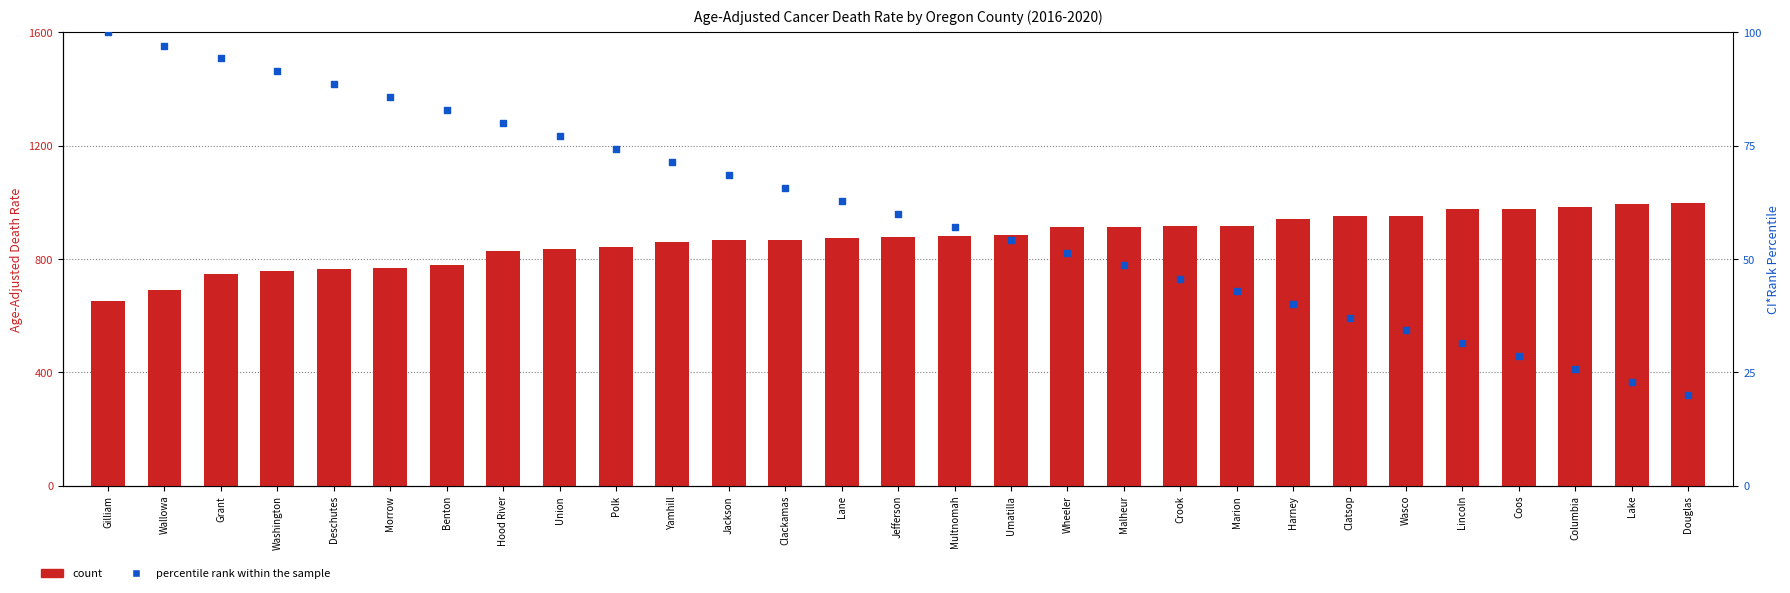

What is the total value across all series at Columbia?

1010.7